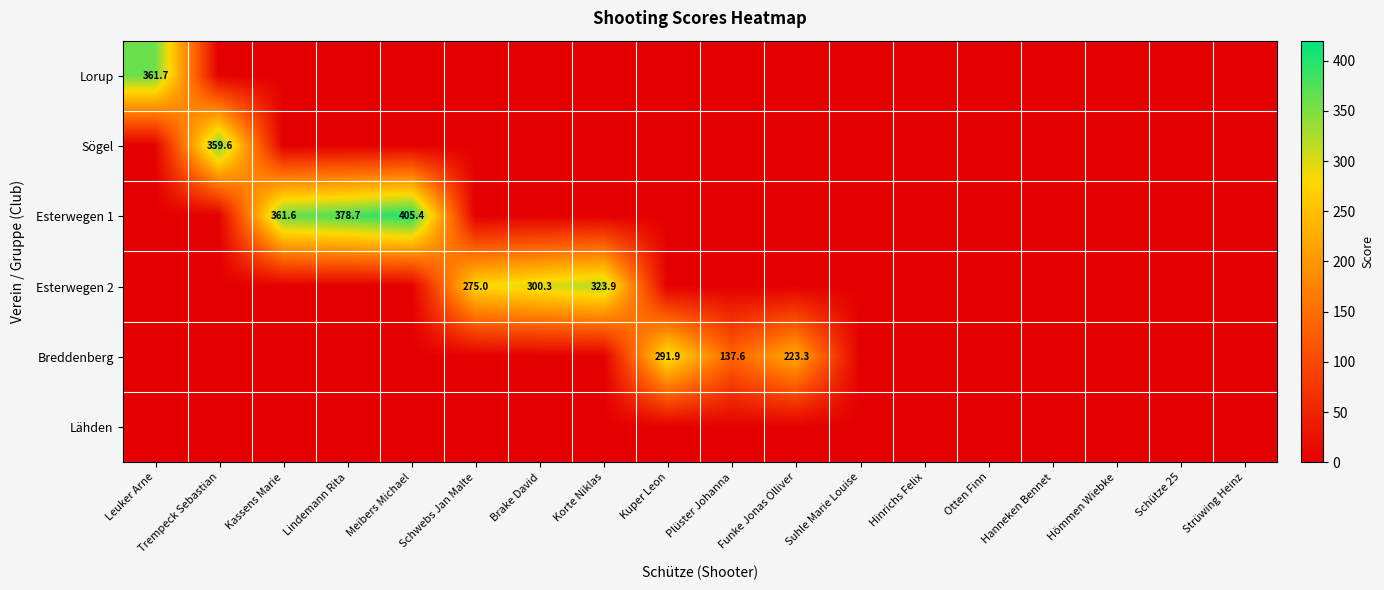

The Breddenberg series shows 223.3 at Funke Jonas Olliver. True or false?

True